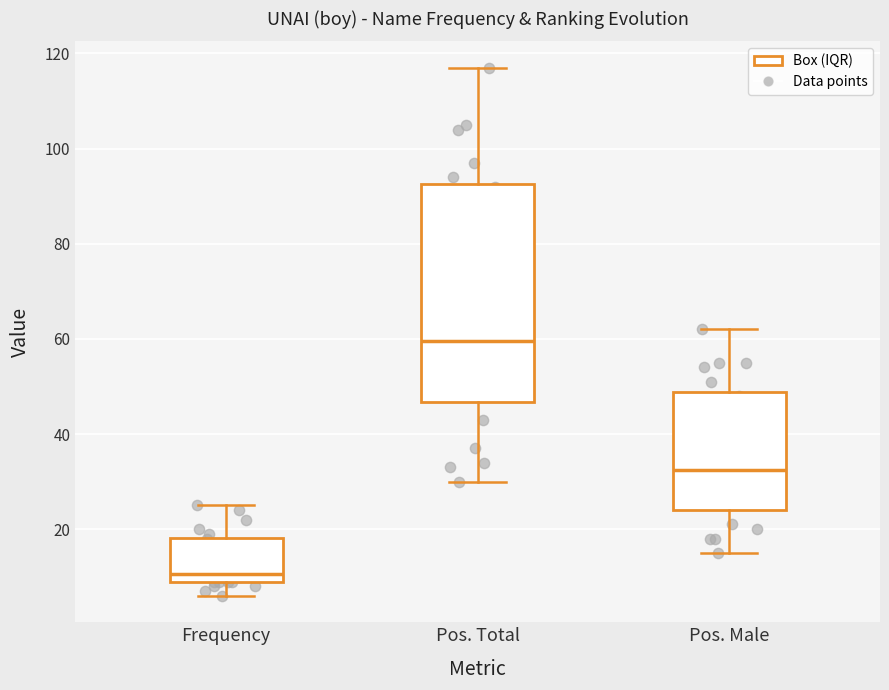

Which box is the tallest, from its lower edge to its upper edge?

Pos. Total